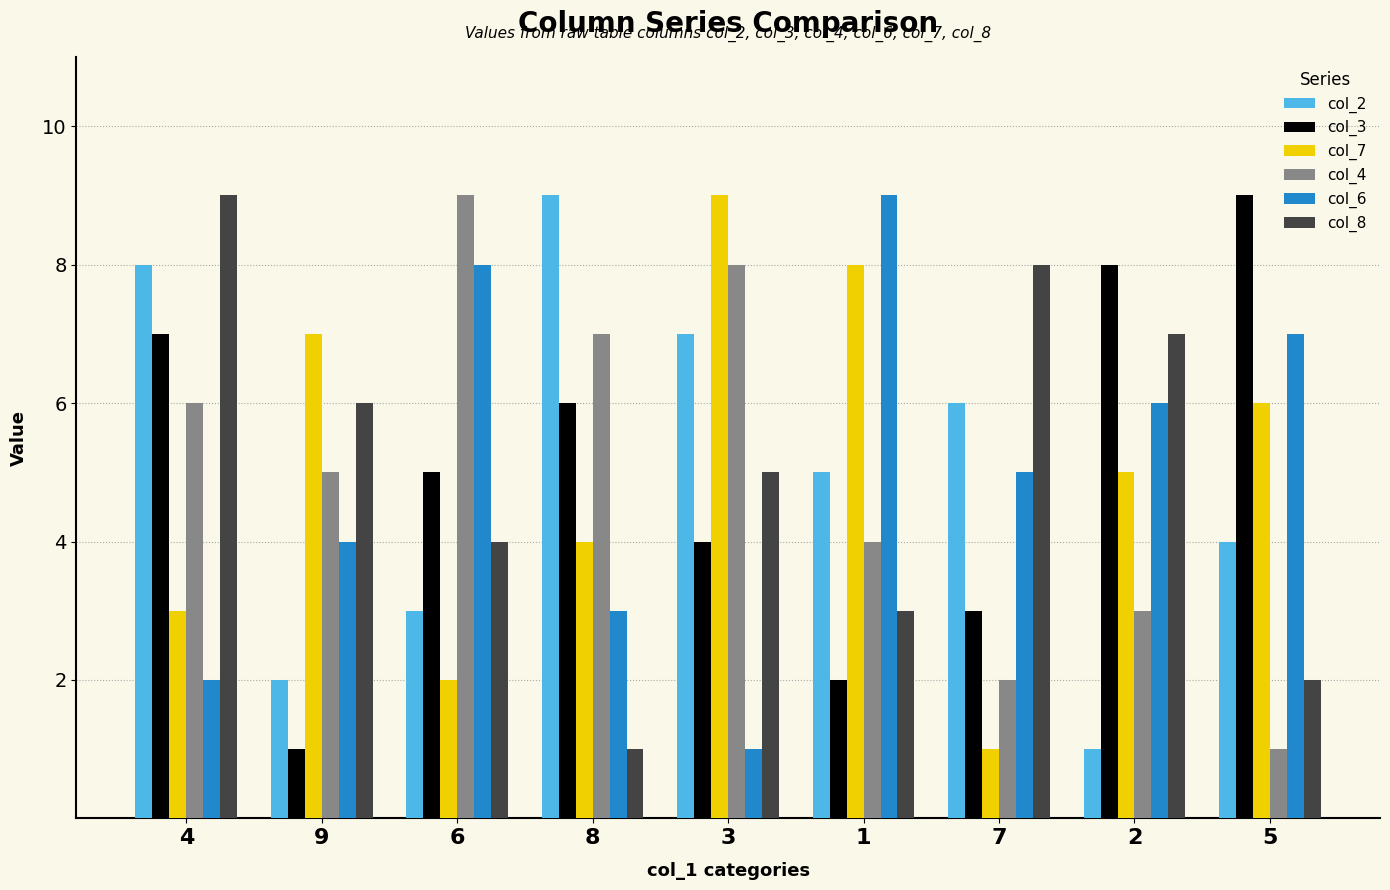

What is the sum of the col_8 values at 9 and 5?

8